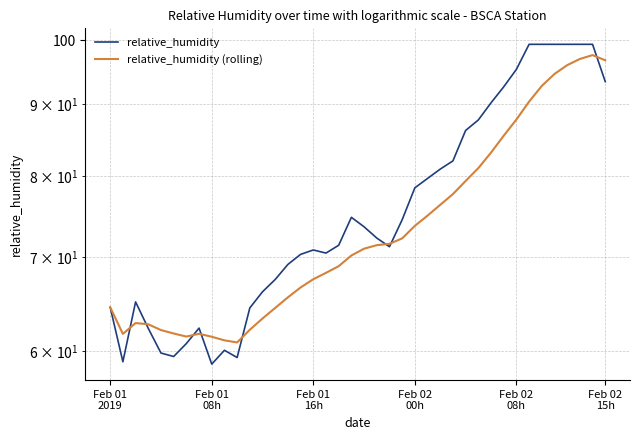

How many times do relative_humidity and relative_humidity (rolling) cross each other?

8